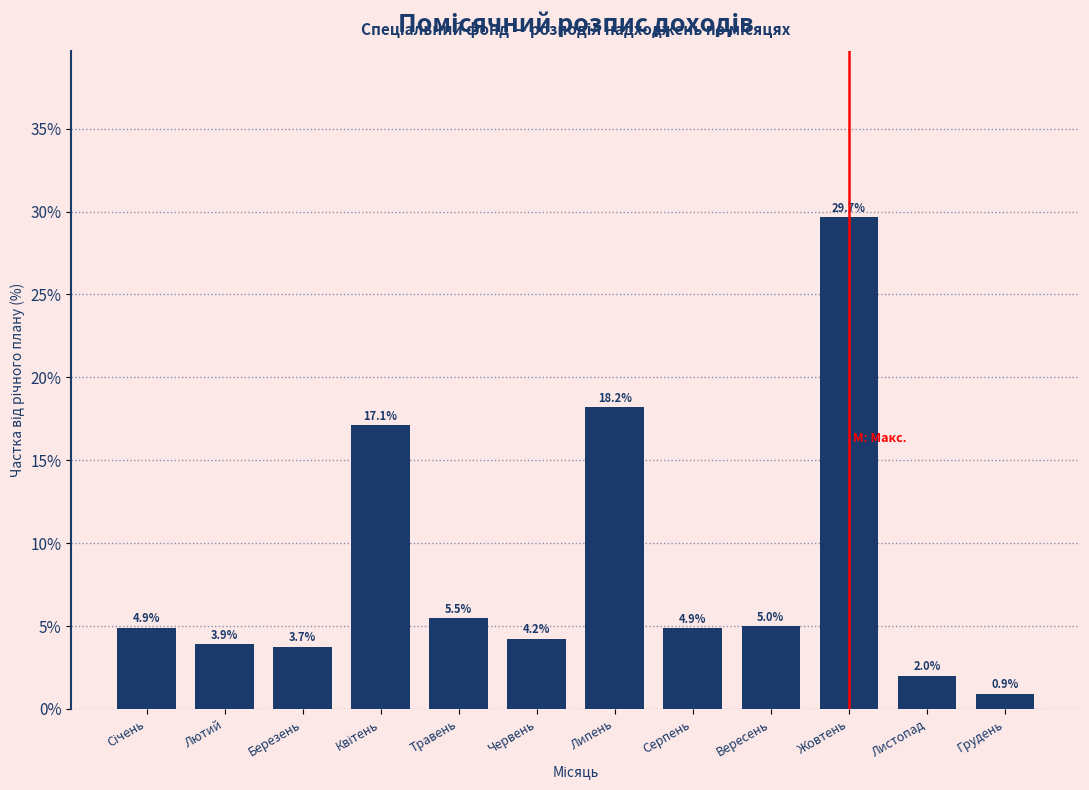

Reading right to left, list all the values displayed in this chart.

0.9	2.0	29.7	5.0	4.9	18.2	4.2	5.5	17.1	3.7	3.9	4.9